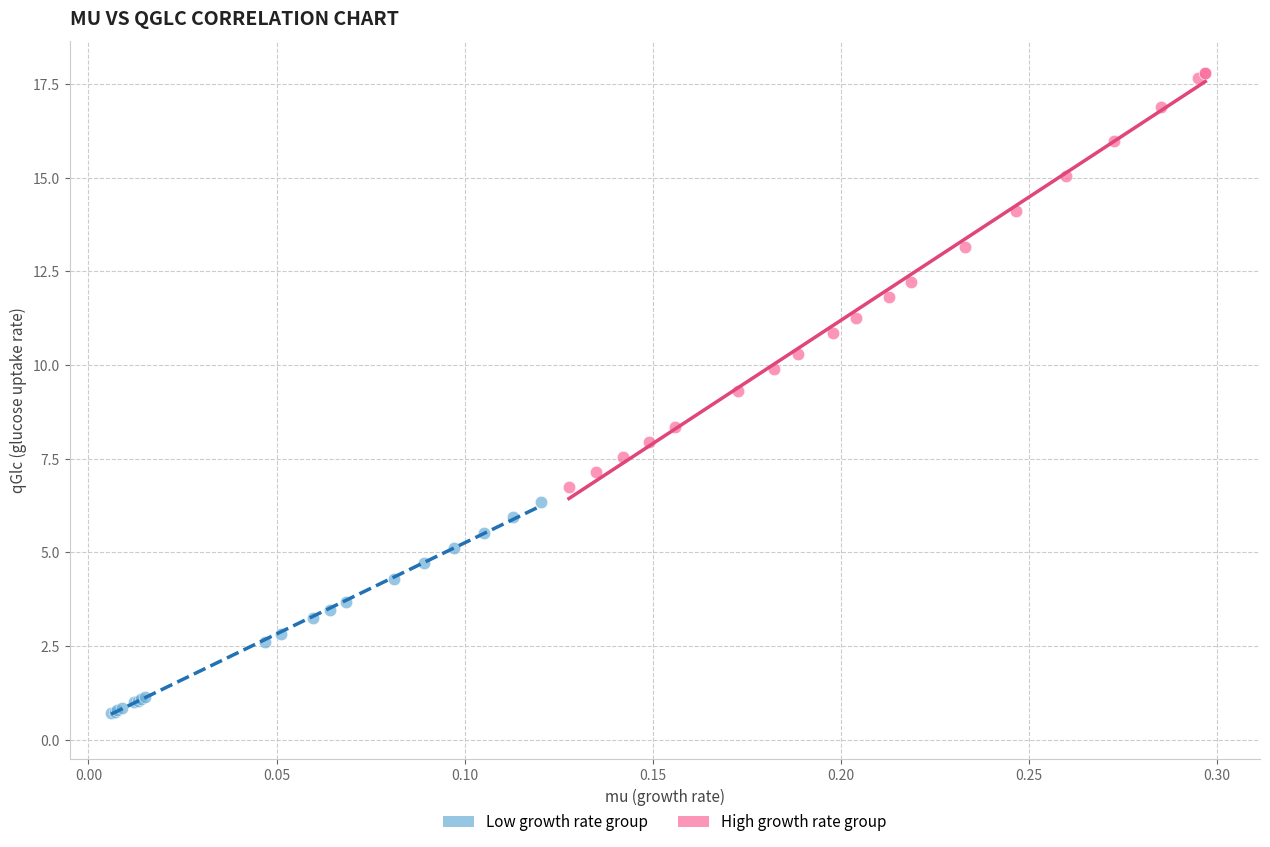

Which series reaches the minimum Y coordinate?

Low growth rate group